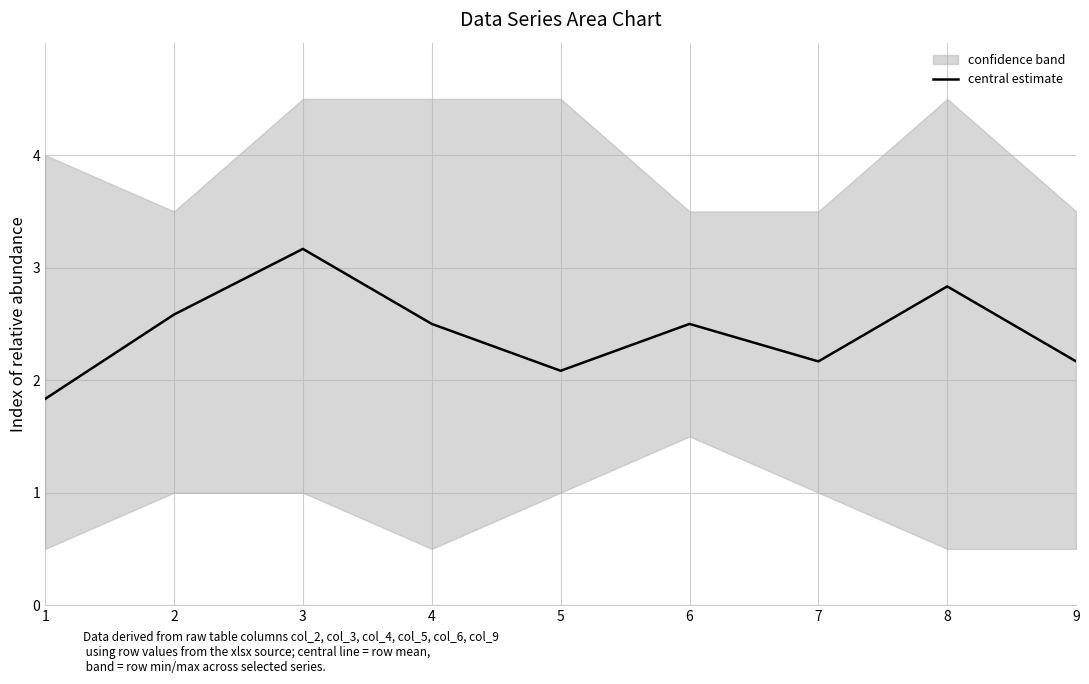

How many points are lower than both their immediate neighbors (excluding endpoints)?

2